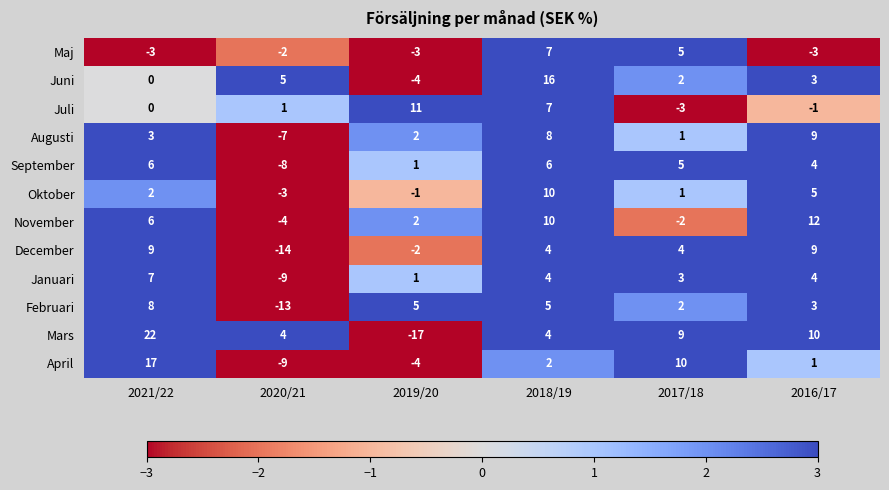

What is the difference between the highest and lowest values at 2017/18?

13